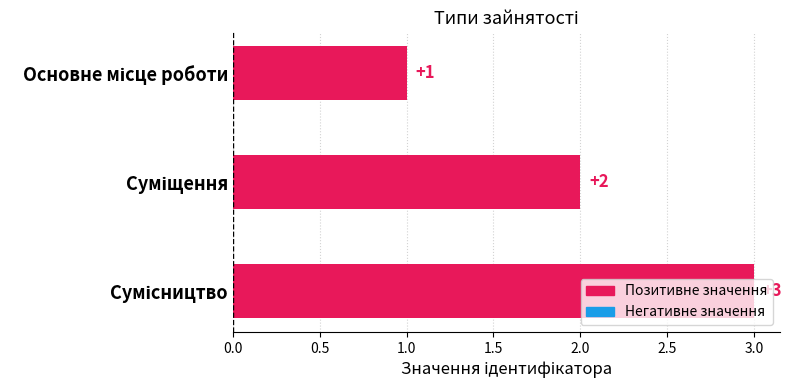

What is the value of the 3rd bar from the top?

3